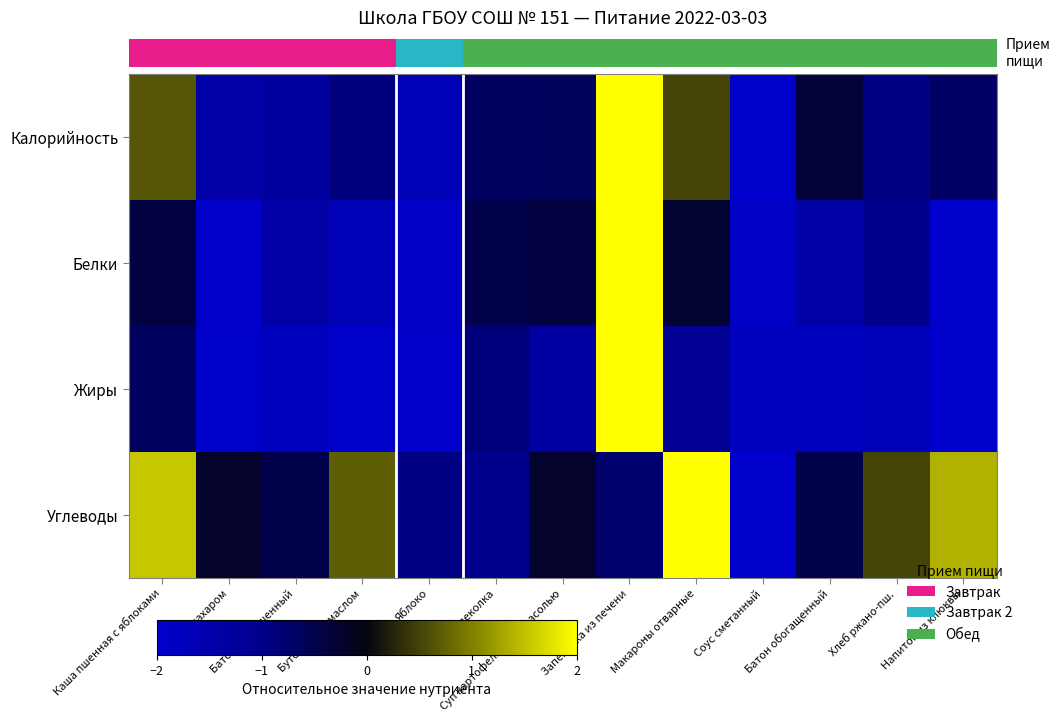

Between Суп картофельный с фасолью and Бутерброд с маслом, which is larger?

Суп картофельный с фасолью